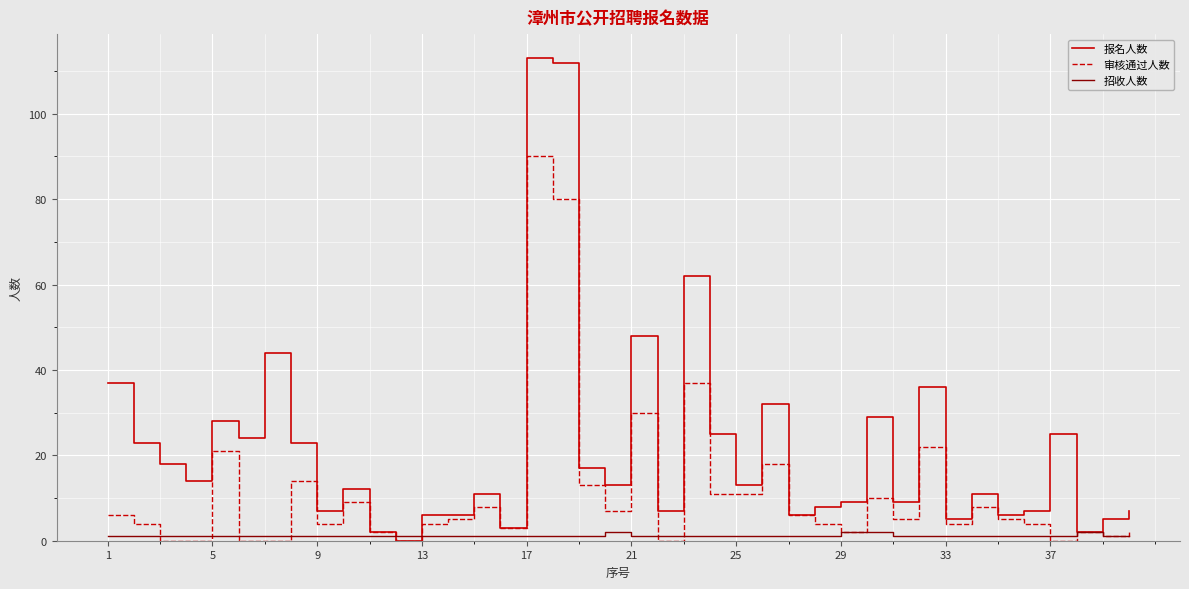

Which series has the largest total across all categories?

报名人数